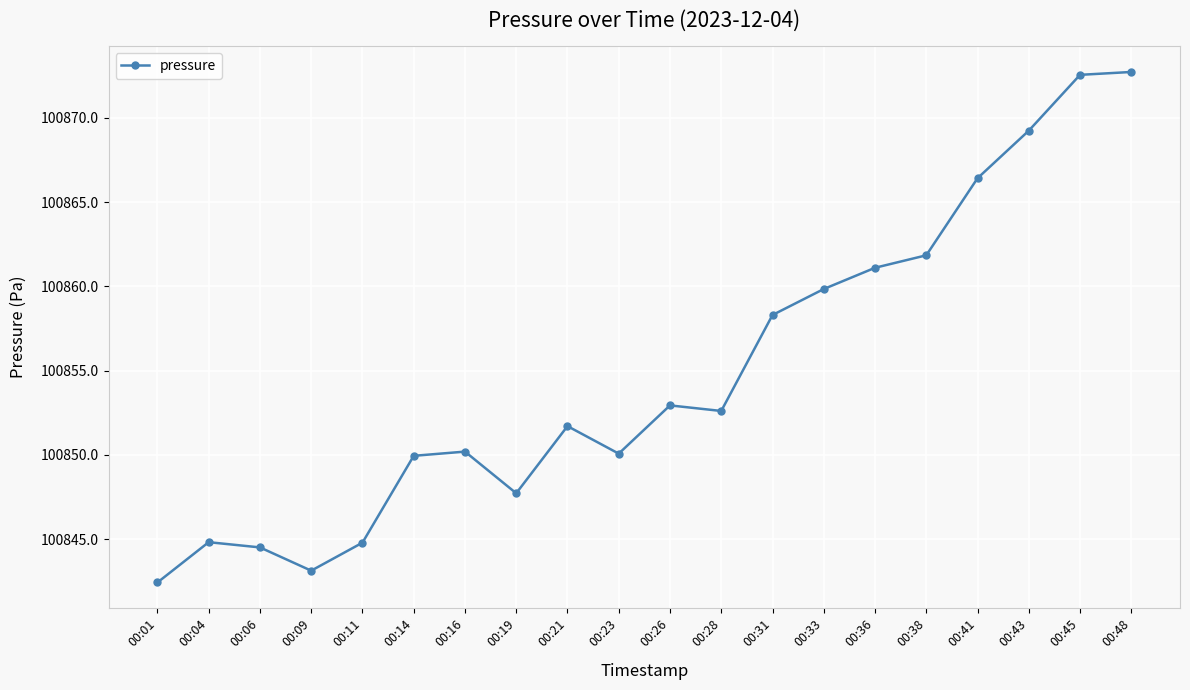

At which category does the chart reach its minimum across all series?

00:01